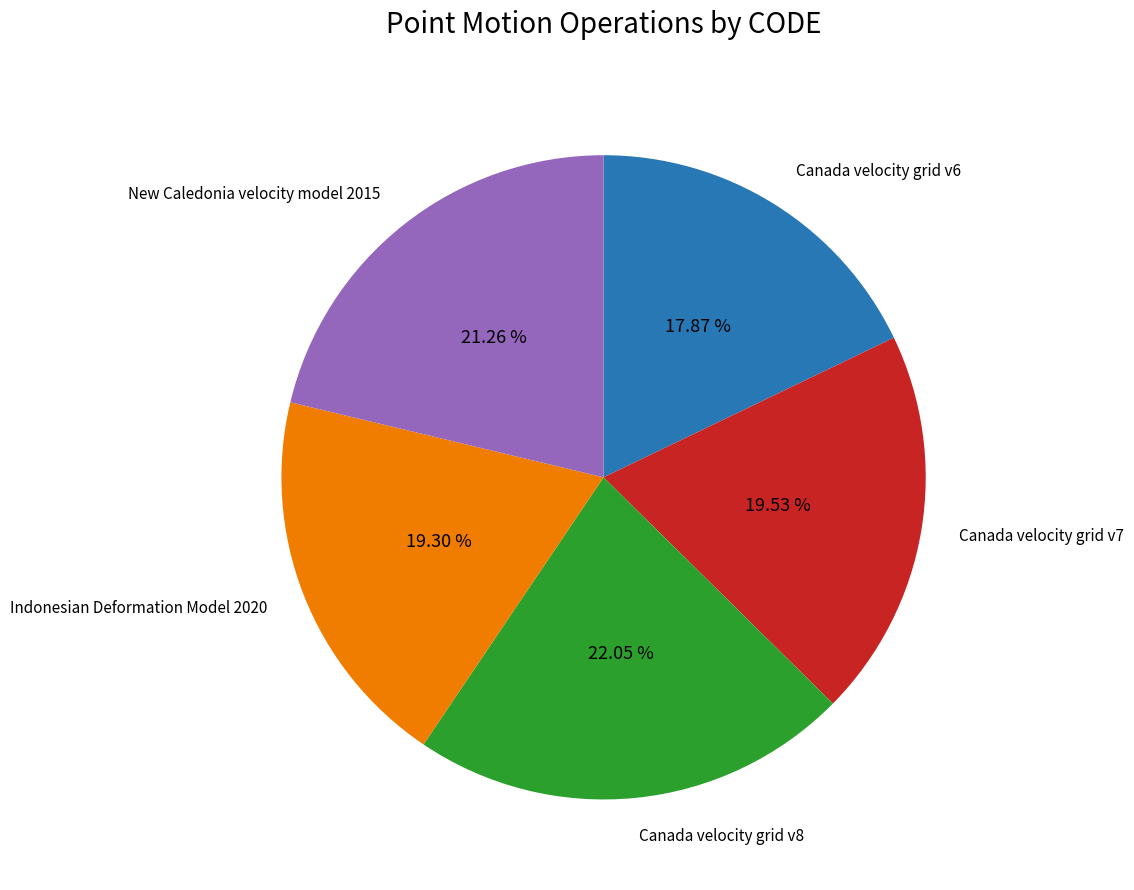

Between Canada velocity grid v8 and Canada velocity grid v6, which is larger?

Canada velocity grid v8